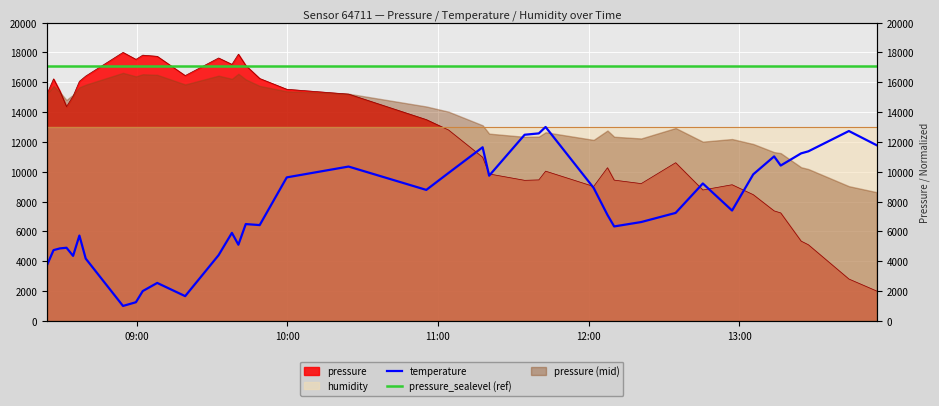

True or false: pressure_sealevel (ref) and temperature cross at least once.

False